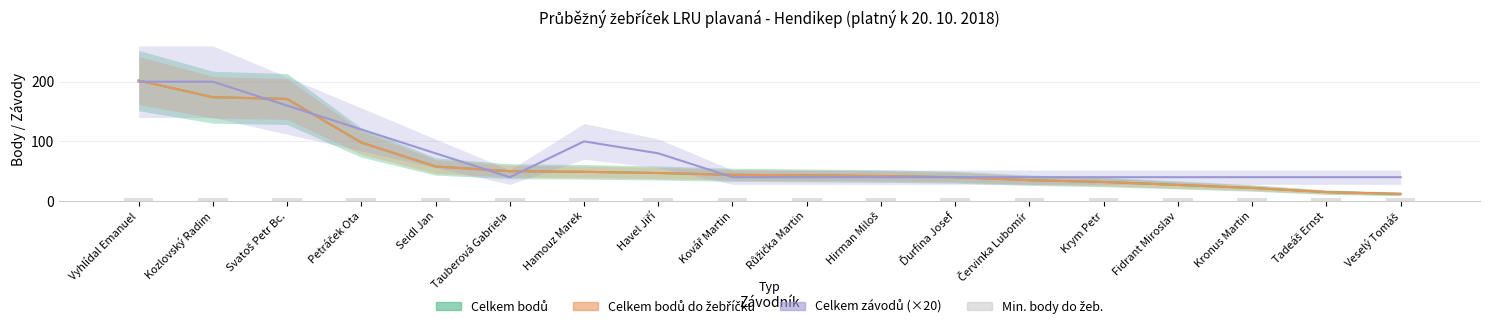

At which label does Celkem bodů do žebříčku first exceed 44?

Vyhlídal Emanuel